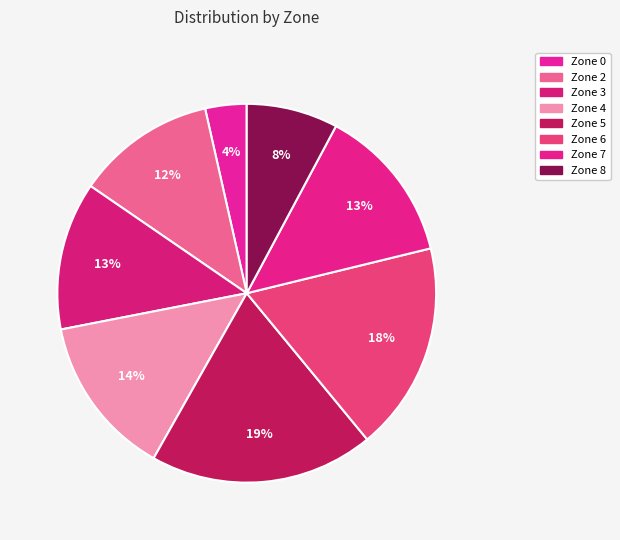

Between Zone 3 and Zone 8, which is larger?

Zone 3